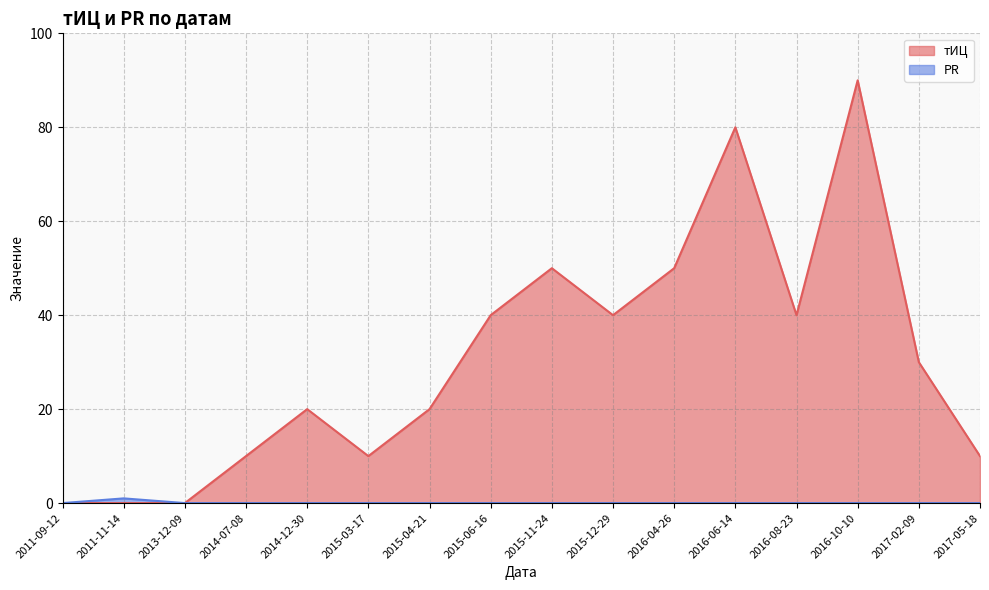

True or false: PR and тИЦ intersect in this chart.

False